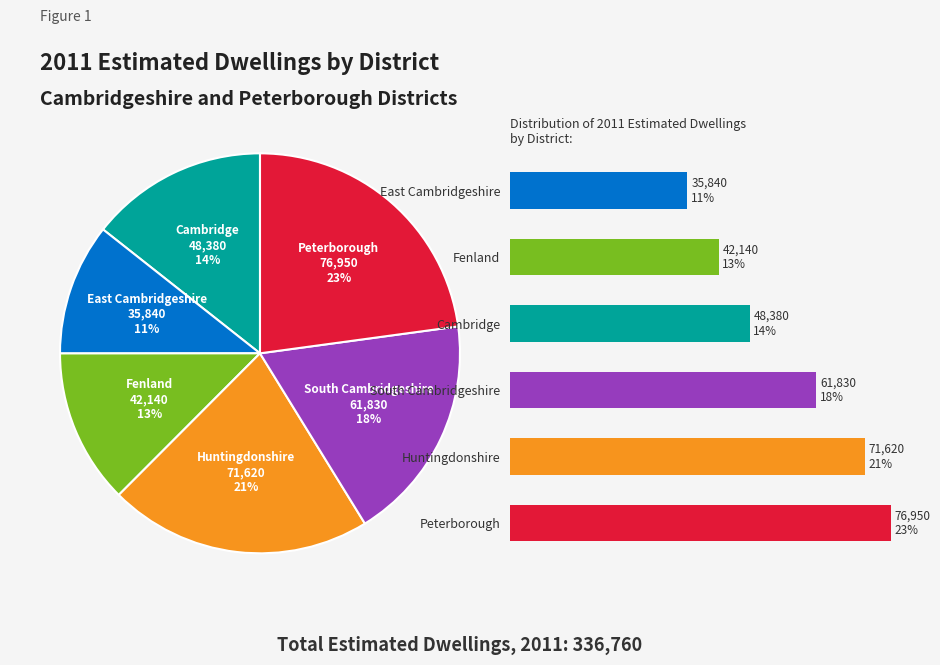

What percentage is the Huntingdonshire slice, to the nearest percent?

21%